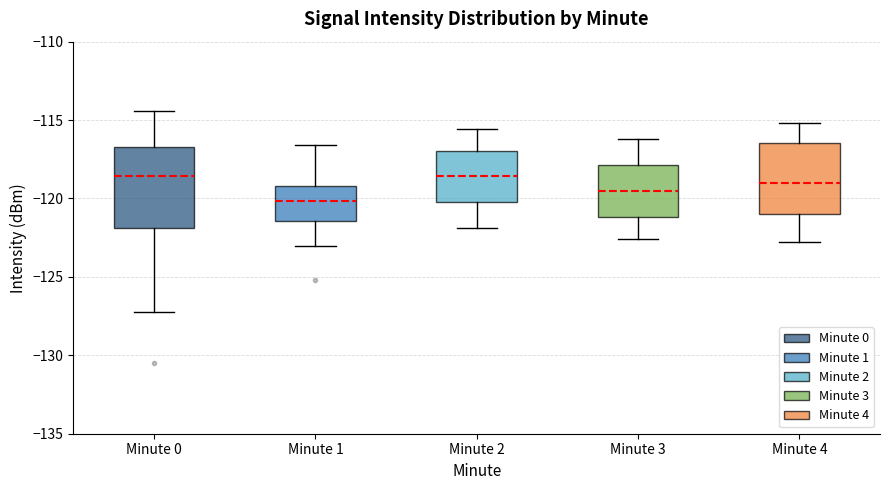

Comparing the boxes themselves (not the whiskers), which one is the tallest?

Minute 0